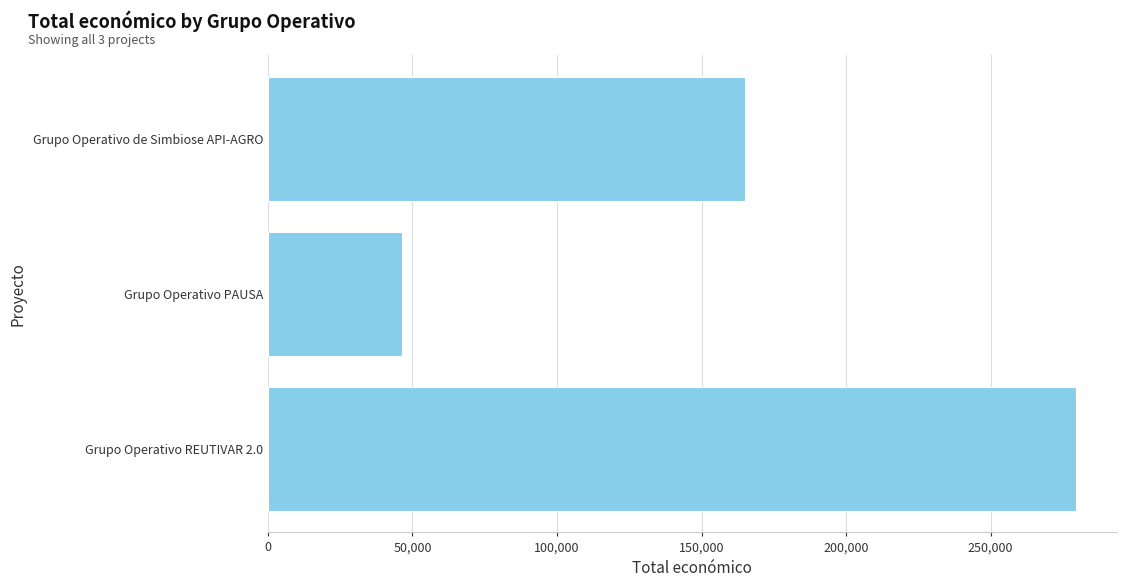

What is the label of the 2nd bar from the top?

Grupo Operativo PAUSA